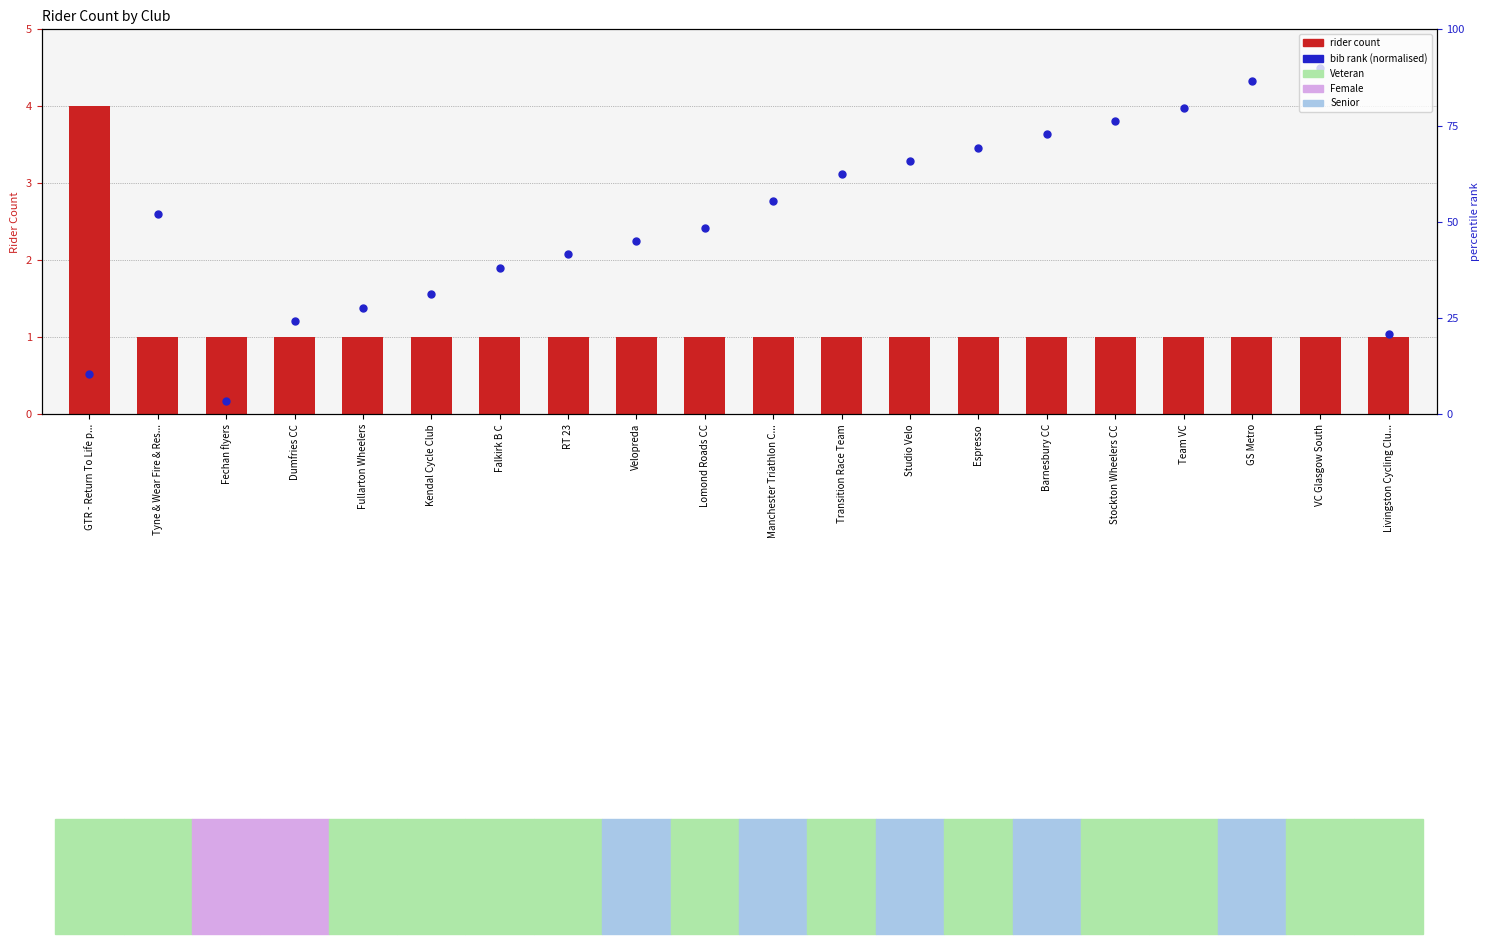

What is the total value across all series at GTR - Return To Life p...?

4.5